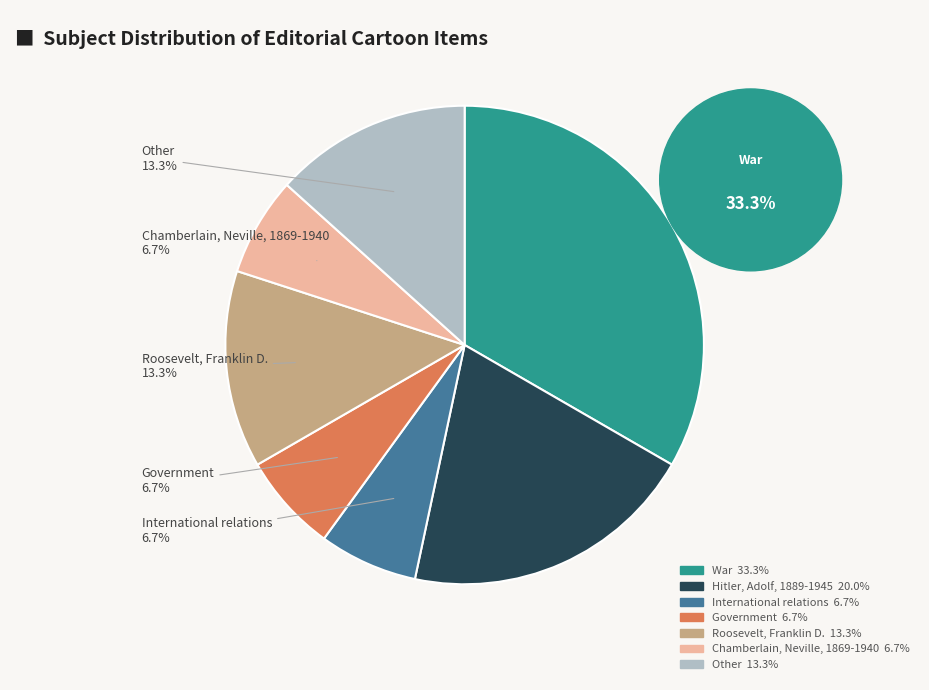

What percentage do International relations and Other together represent?

20.0%